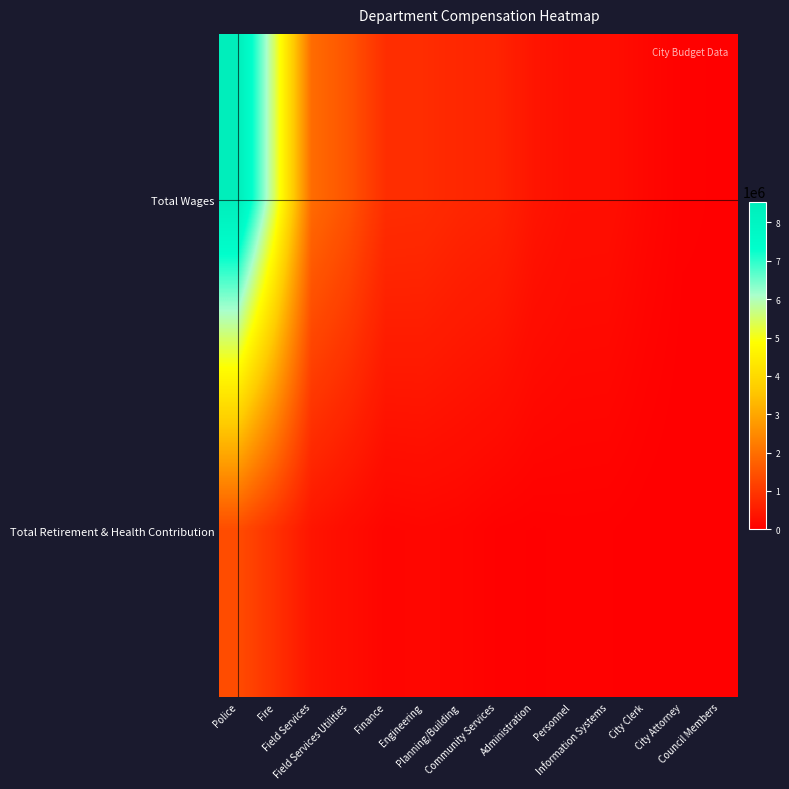

Reading right to left, what are all the values shown in this chart?

Total Wages: Council Members=28067	City Attorney=43201	City Clerk=140809	Information Systems=272862	Personnel=277970	Administration=384397	Community Services=649234	Planning/Building=705205	Engineering=817662	Finance=833984	Field Services Utilities=1511780	Field Services=1941789	Fire=5443410	Police=8541406
Total Retirement & Health Contribution: Council Members=20015	City Attorney=0	City Clerk=14703	Information Systems=36277	Personnel=40869	Administration=29926	Community Services=46314	Planning/Building=104533	Engineering=127563	Finance=105615	Field Services Utilities=230583	Field Services=380181	Fire=890096	Police=1368895